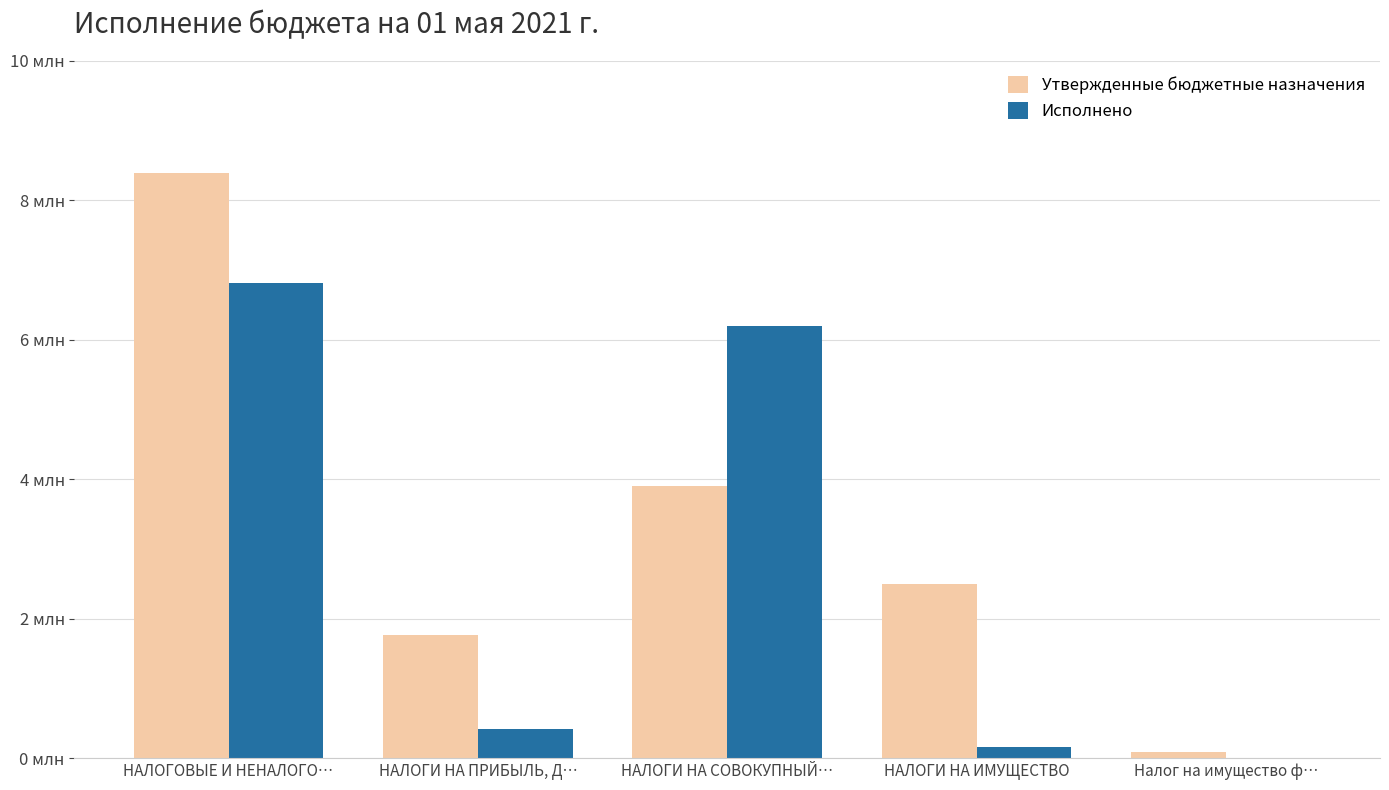

What is the sum of the Утвержденные бюджетные назначения values at НАЛОГИ НА ПРИБЫЛЬ, Д… and НАЛОГИ НА ИМУЩЕСТВО?

4260900.0